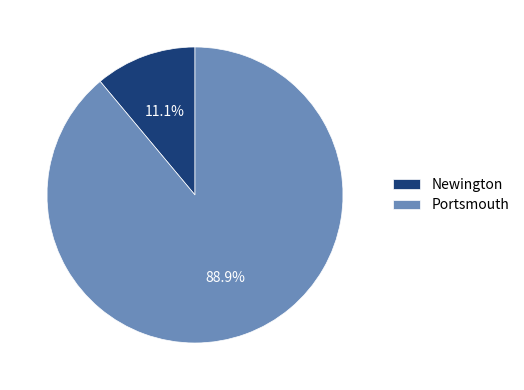

The Portsmouth slice represents 89% of the pie. True or false?

True